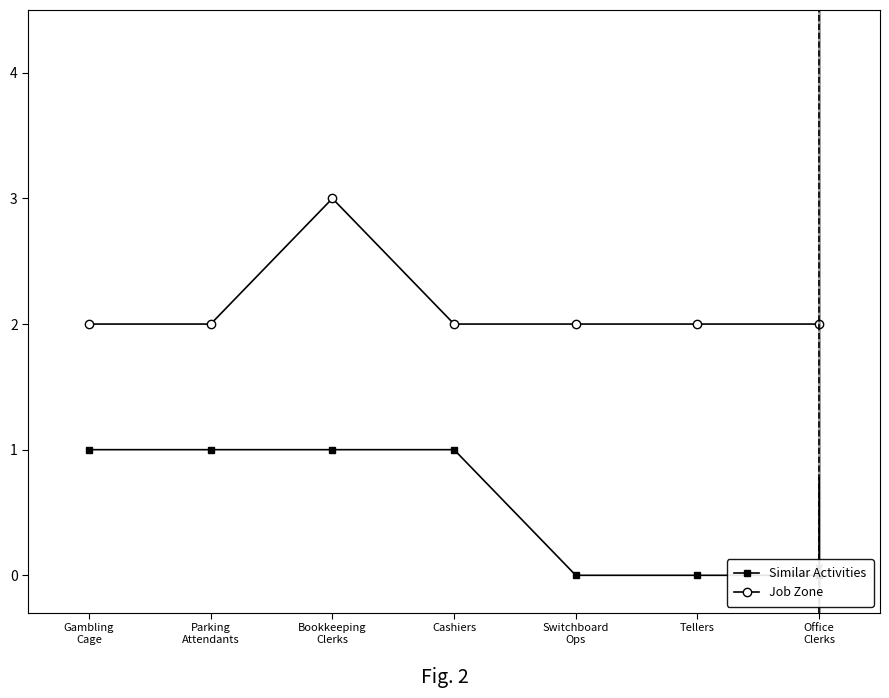

True or false: Similar Activities has a value of 1 at Gambling
Cage.

False